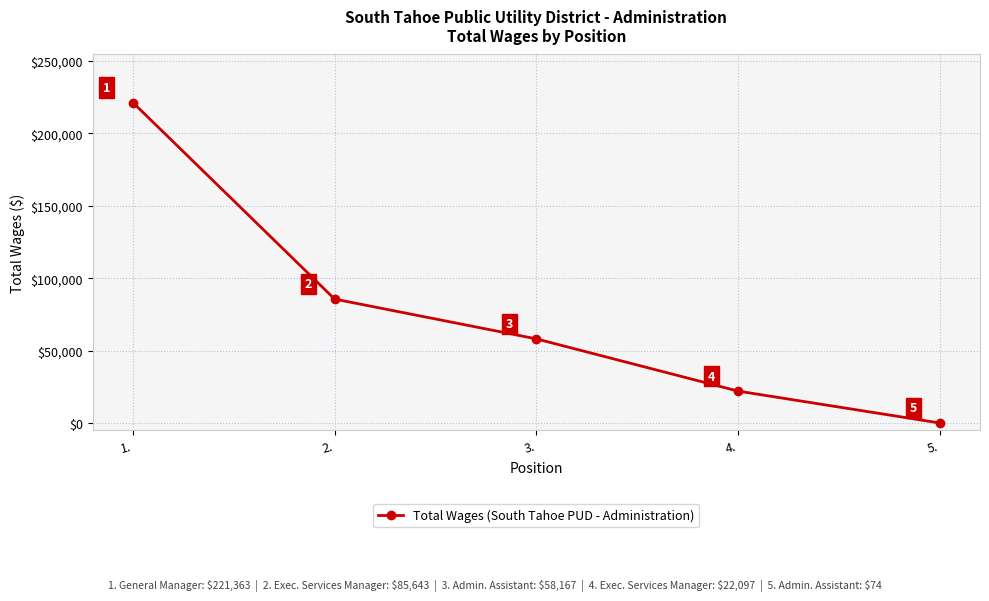

List the labels in order of value, largest first.

1., 2., 3., 4., 5.